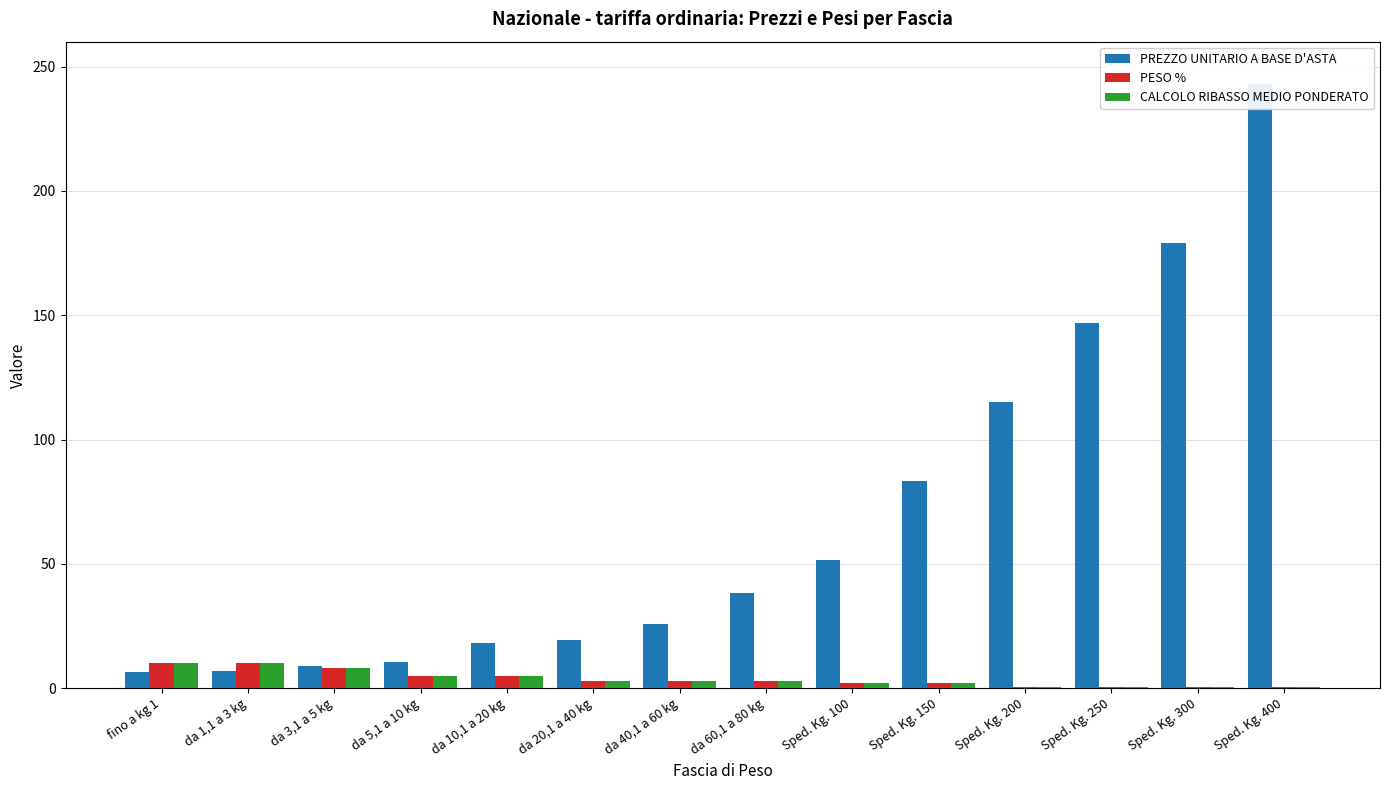

True or false: PREZZO UNITARIO A BASE D'ASTA has a value of 61.6 at da 60,1 a 80 kg.

False